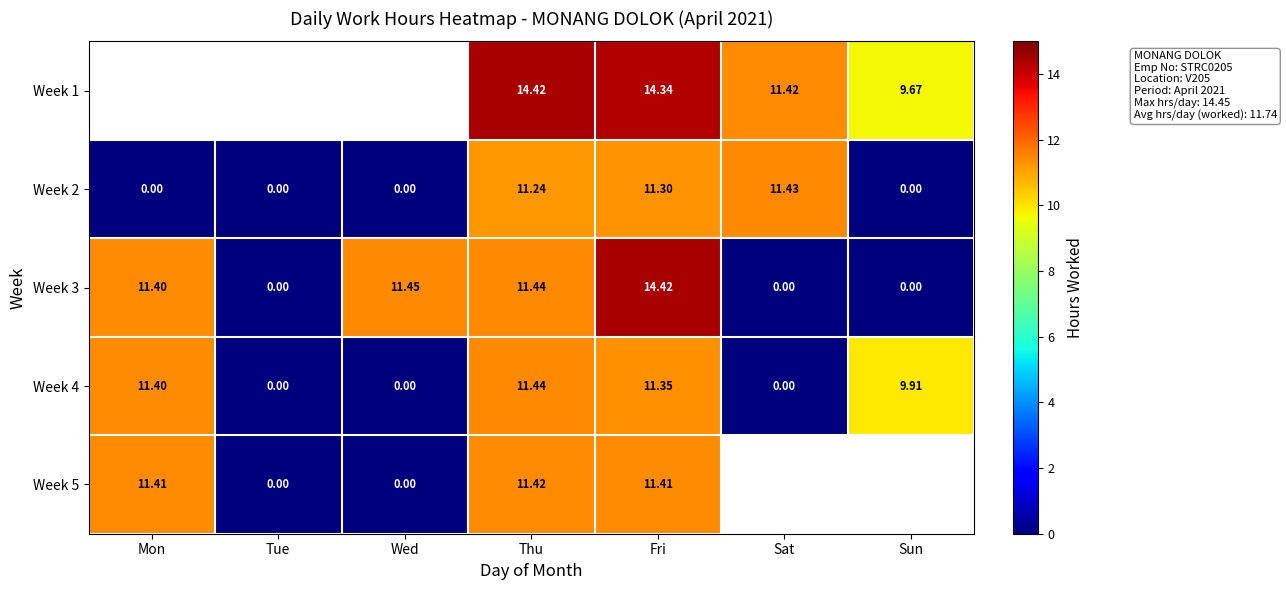

What is the spread (max minus min) of values at Sat?

11.4